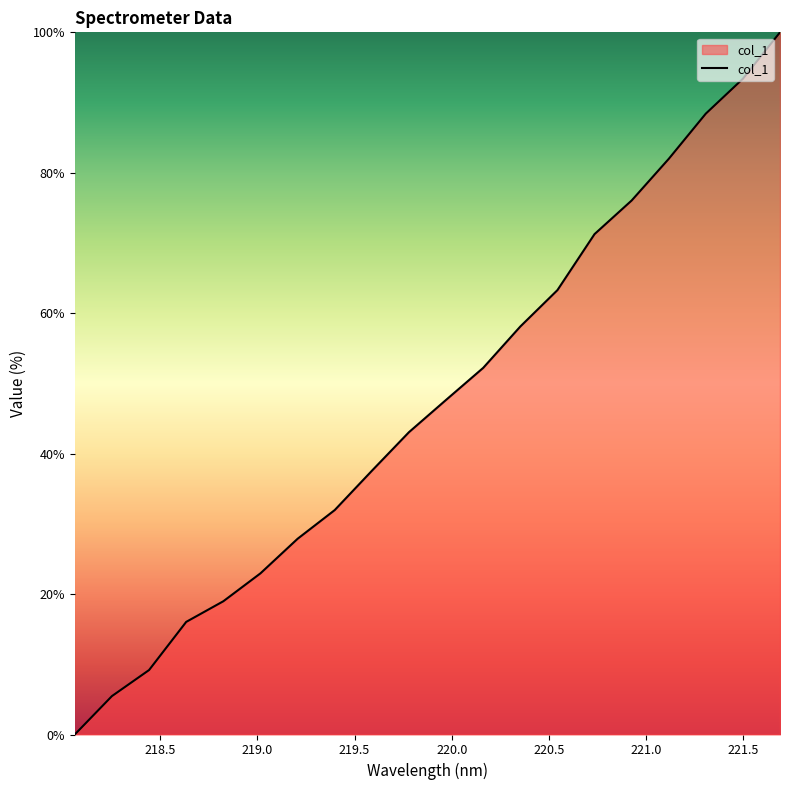

What is the maximum value shown in the chart?

100.0